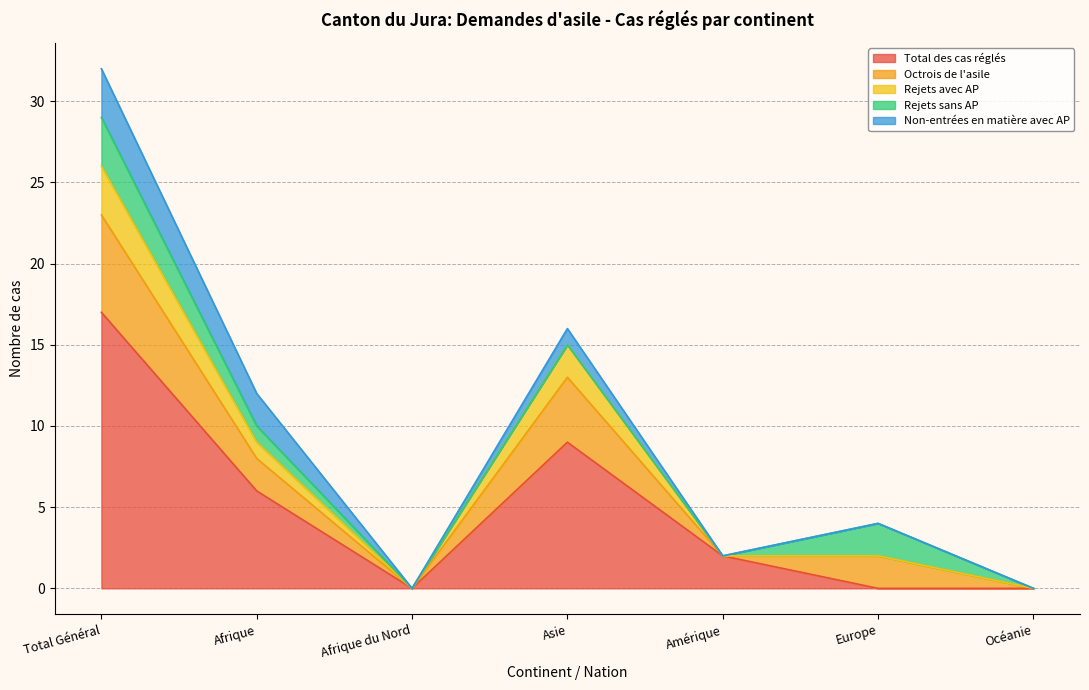

True or false: Total des cas réglés and Rejets sans AP cross at least once.

True